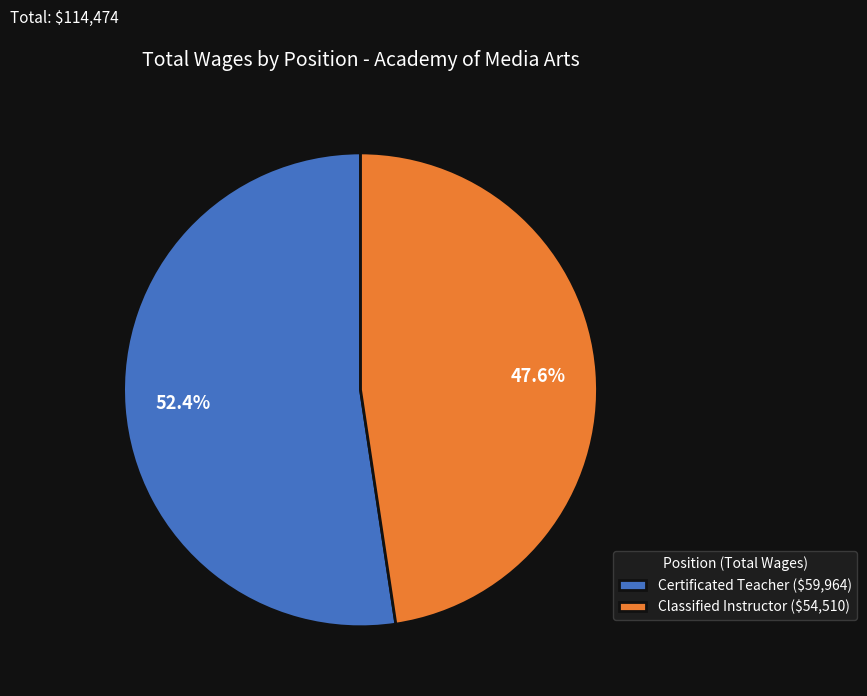

What is the largest slice in the pie chart?

Certificated Teacher